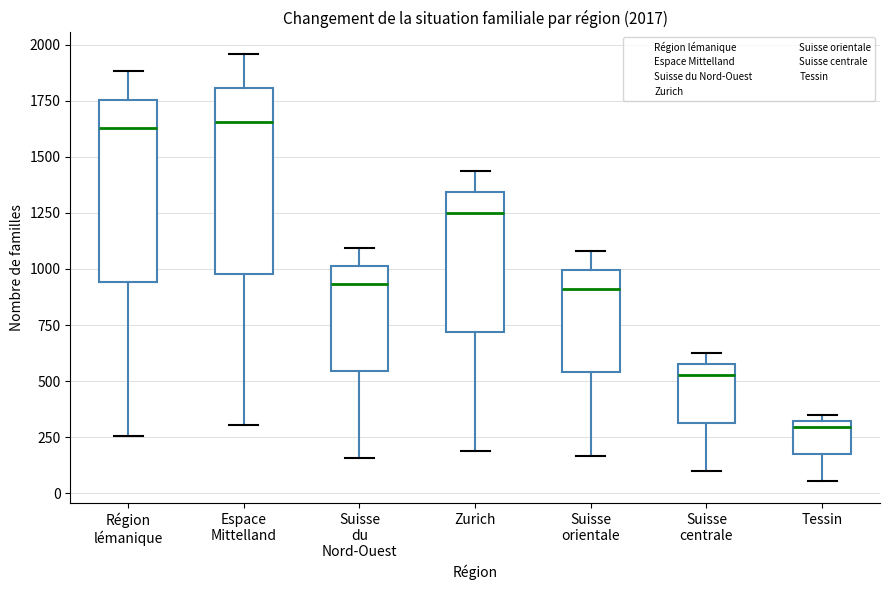

Which box's median line is the lowest?

Tessin